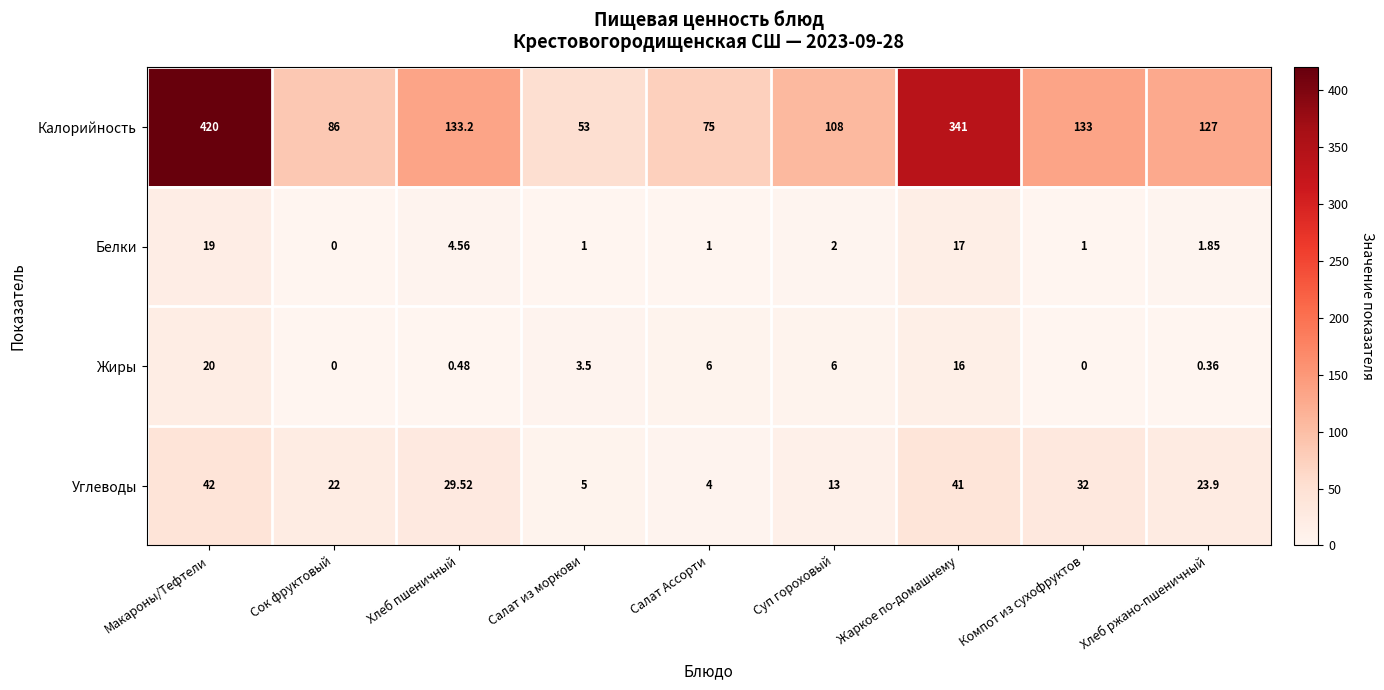

Is the value of Белки at Сок фруктовый greater than the value of Жиры at Макароны/Тефтели?

No